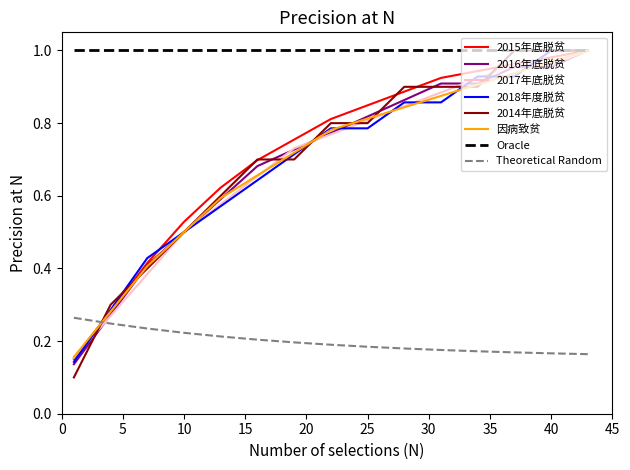

Which series has the largest total across all categories?

Oracle